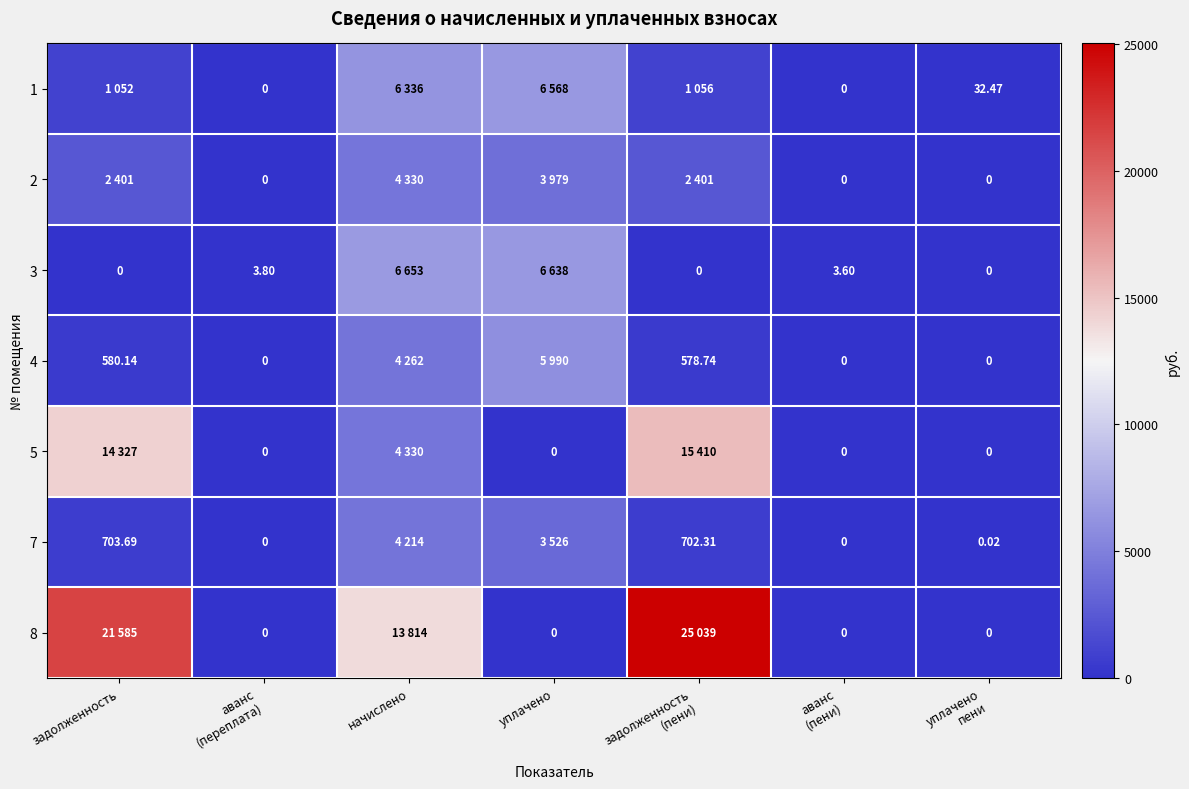

What is the total value across all series at задолженность?

40649.1